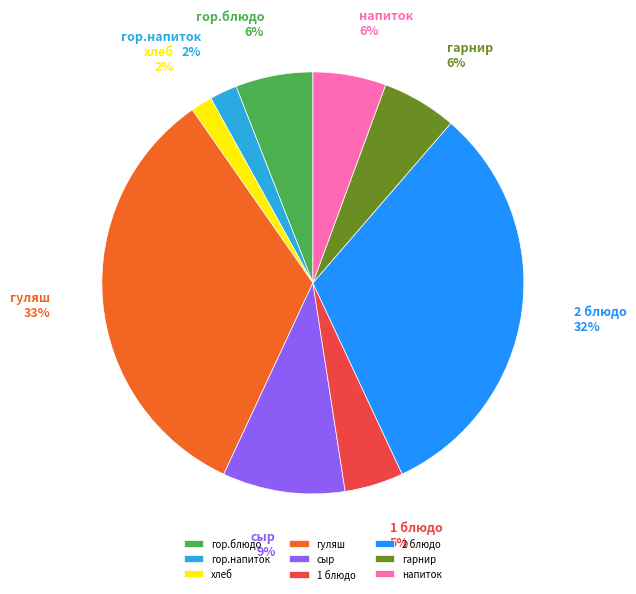

To the nearest percent, what is the average slice percentage?

11%